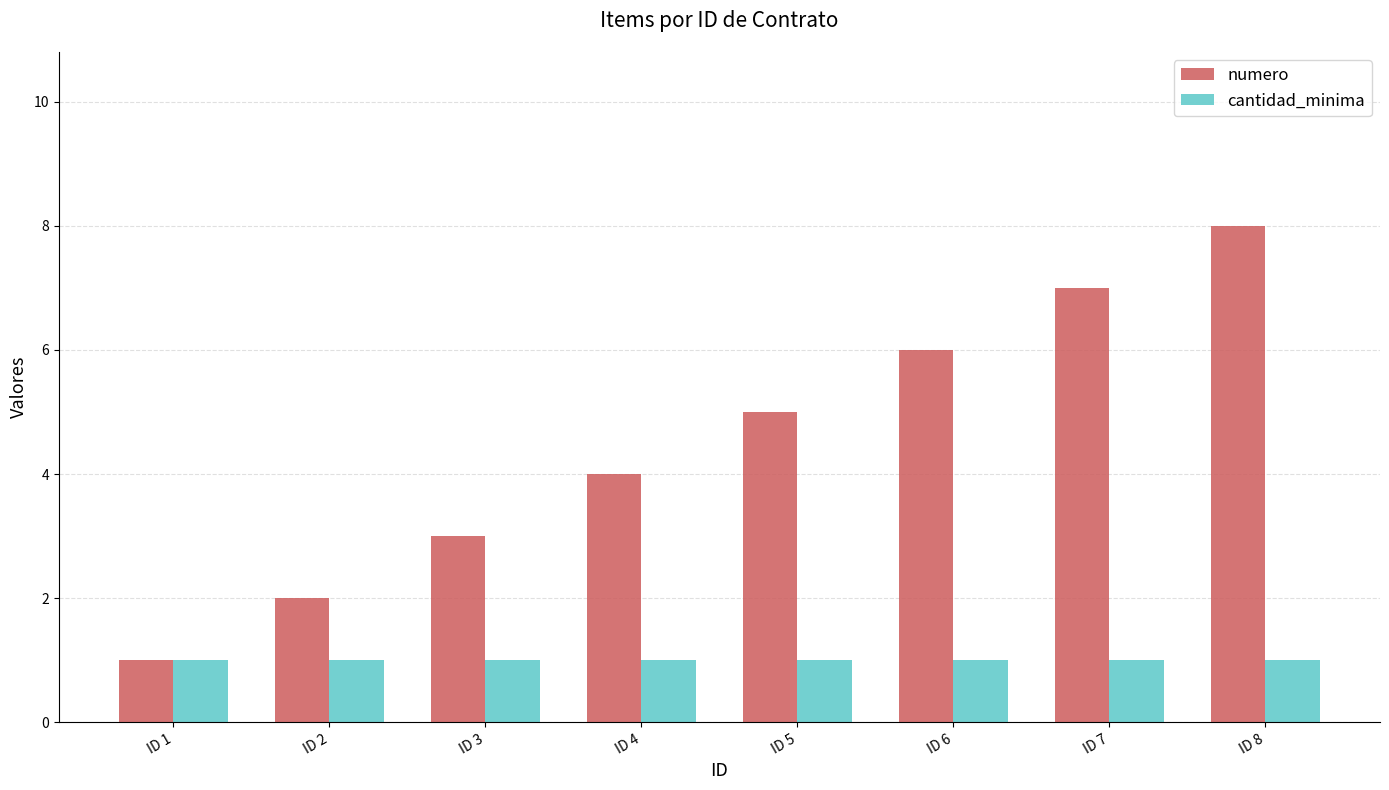

How many numero values are between 3 and 7?

5